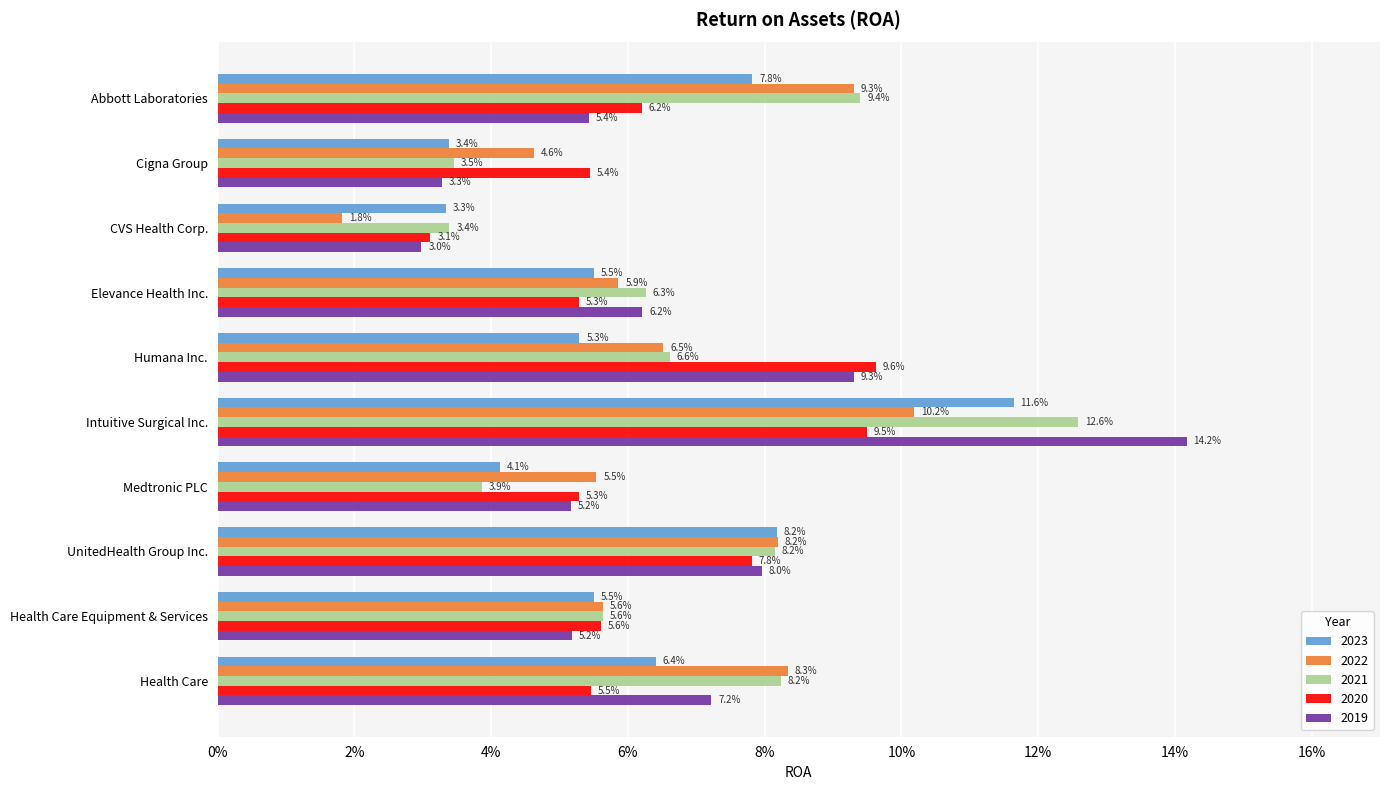

At which category is the sum across all series the highest?

Intuitive Surgical Inc.